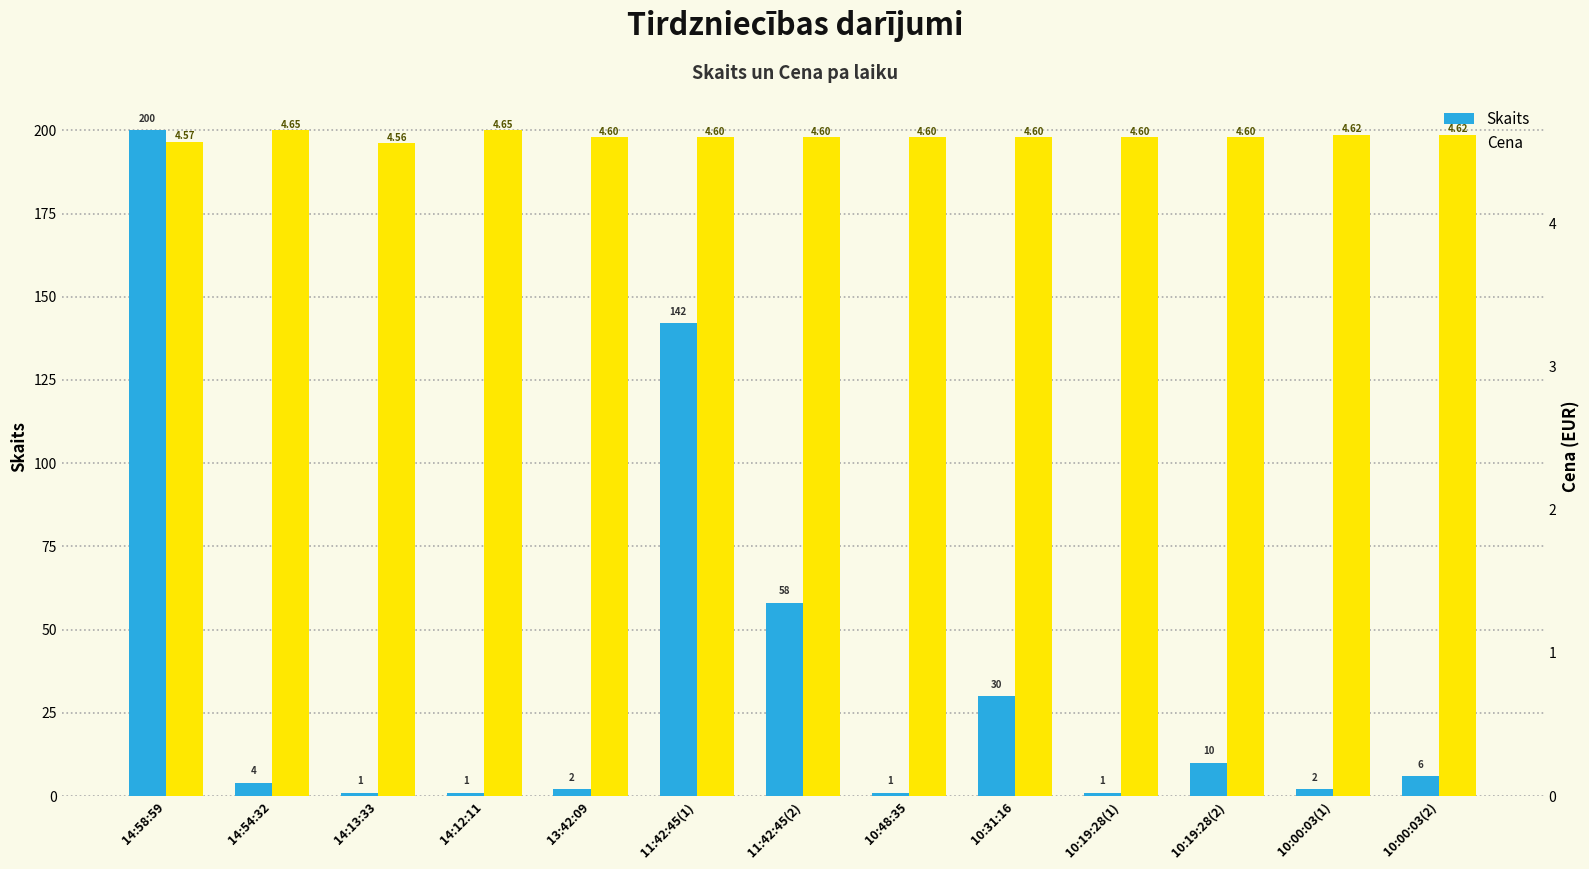

Which category has the highest value in the Skaits series?

14:58:59